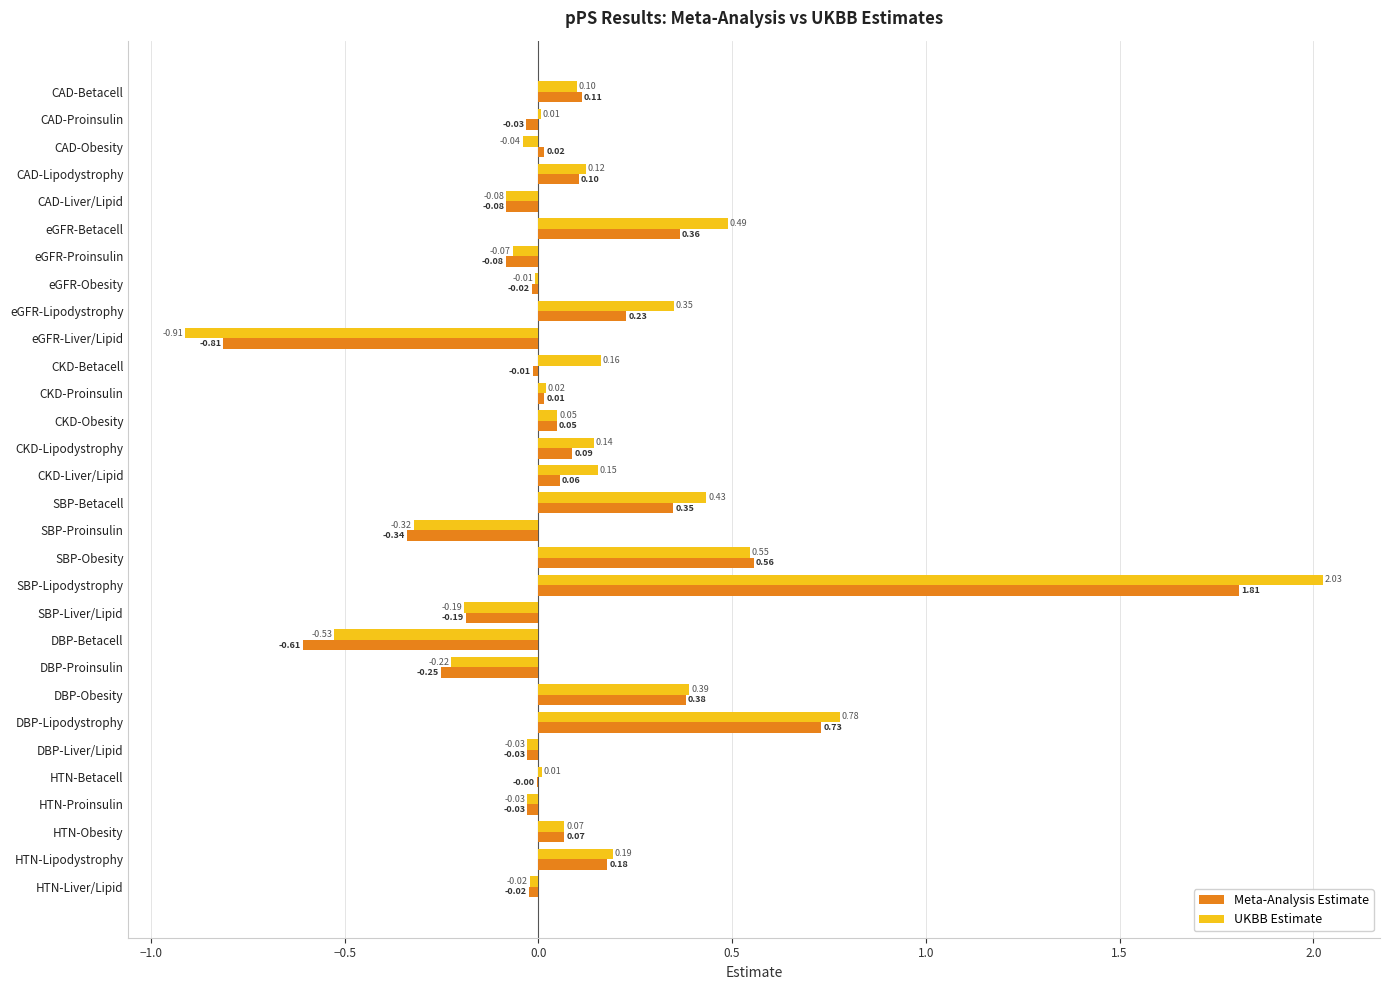

Which series changed the most between SBP-Obesity and HTN-Liver/Lipid?

Meta-Analysis Estimate